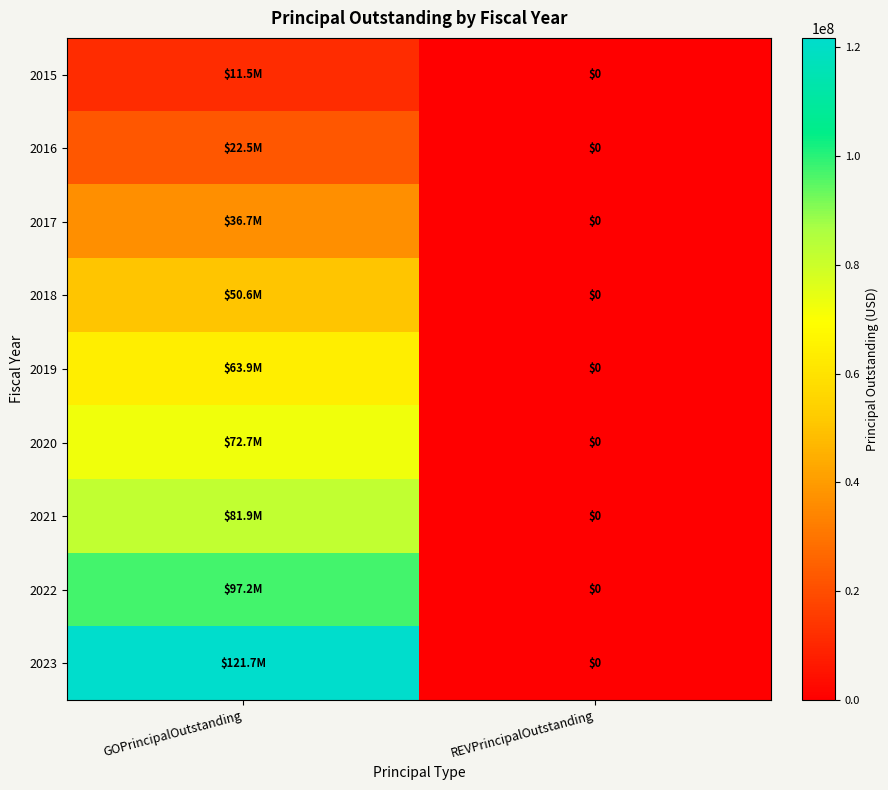

At which category is the sum across all series the highest?

GOPrincipalOutstanding